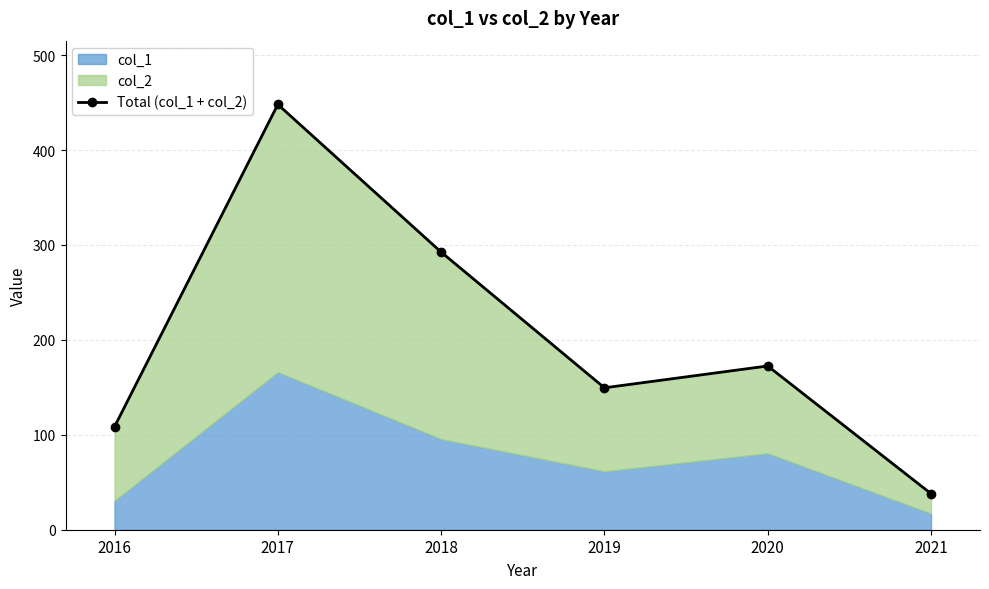

What value does the data have at 2019?

149.5